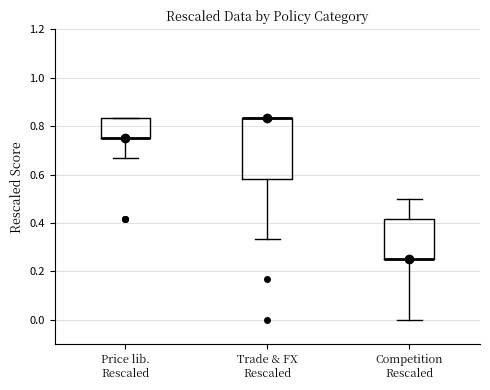

Reading left to right, transcribe this box plot: for each box, give where its median line is, the range the box spans, and where its two whiskers end, as read against the y-axis. The values are not printed on the chart, so give them approximately, as read against the axis.

Price lib. Rescaled: median 0.76 (drawn on the box's lower edge), box 0.76 to 0.84, whiskers 0.66 to 0.84
Trade & FX Rescaled: median 0.84 (drawn on the box's upper edge), box 0.58 to 0.84, whiskers 0.34 to 0.84
Competition Rescaled: median 0.26 (drawn on the box's lower edge), box 0.26 to 0.42, whiskers 0.00 to 0.50